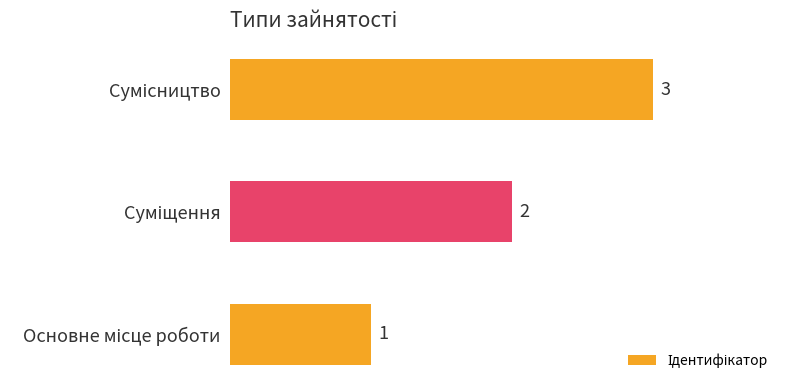

Are the bars horizontal?

Yes